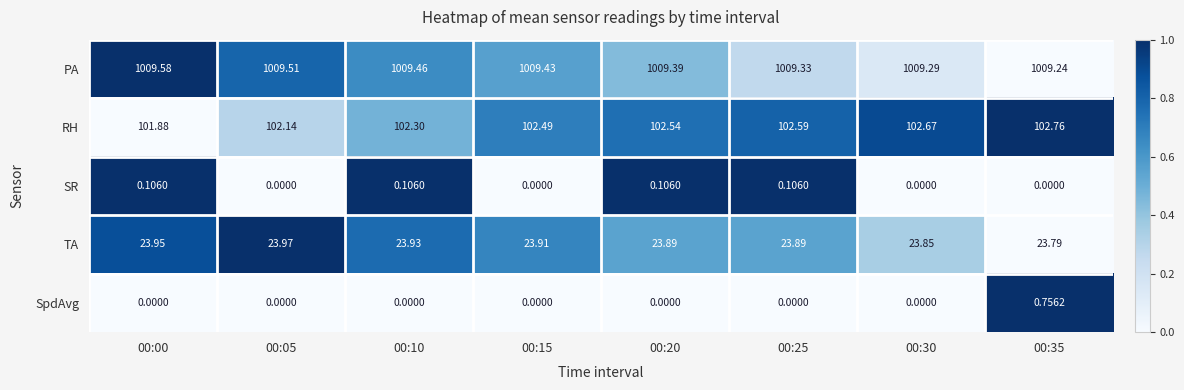

Which series has the largest total across all categories?

PA